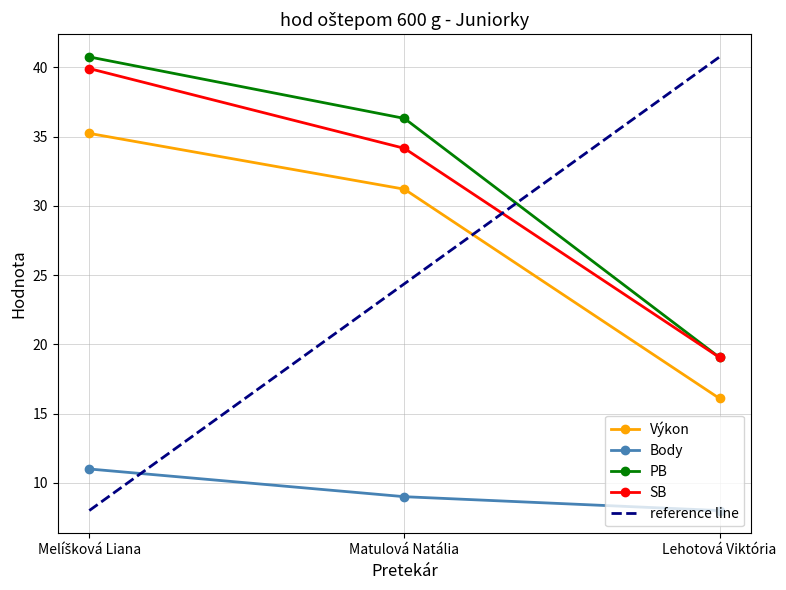

What is the label of the 3rd point from the right?

Melíšková Liana